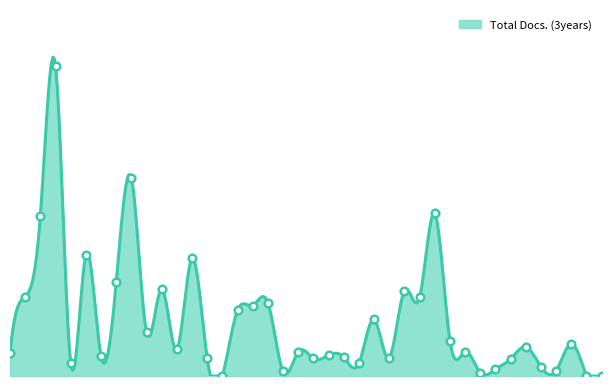

Which has a higher value, 40 or 1?

1